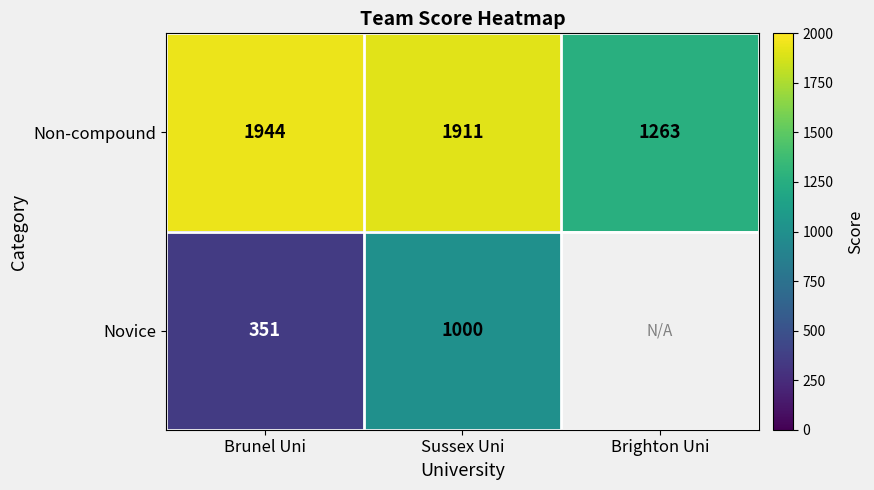

Is it true that Non-compound equals 1048.4 at Sussex Uni?

False